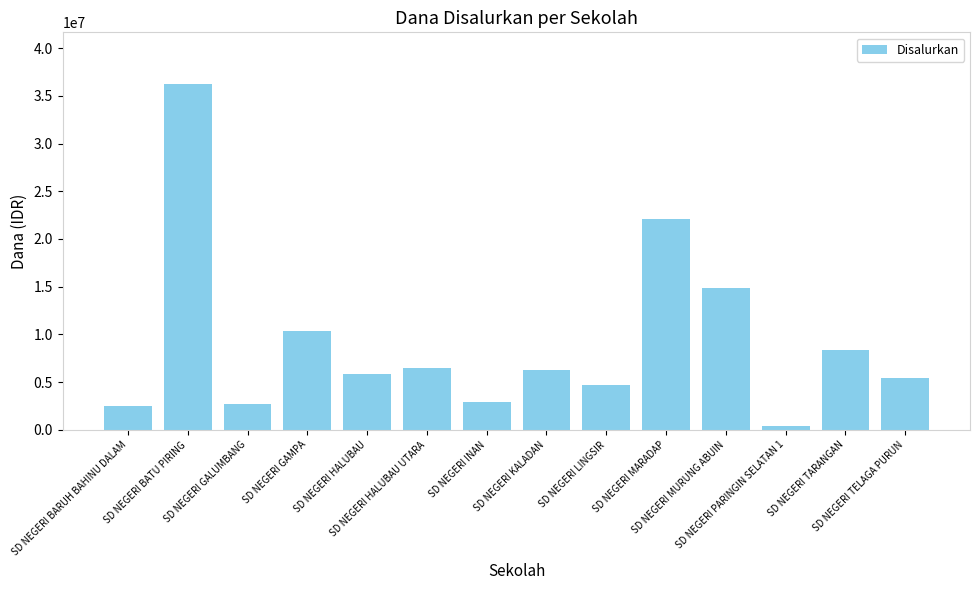

The value at SD NEGERI GAMPA is 10350000. True or false?

True